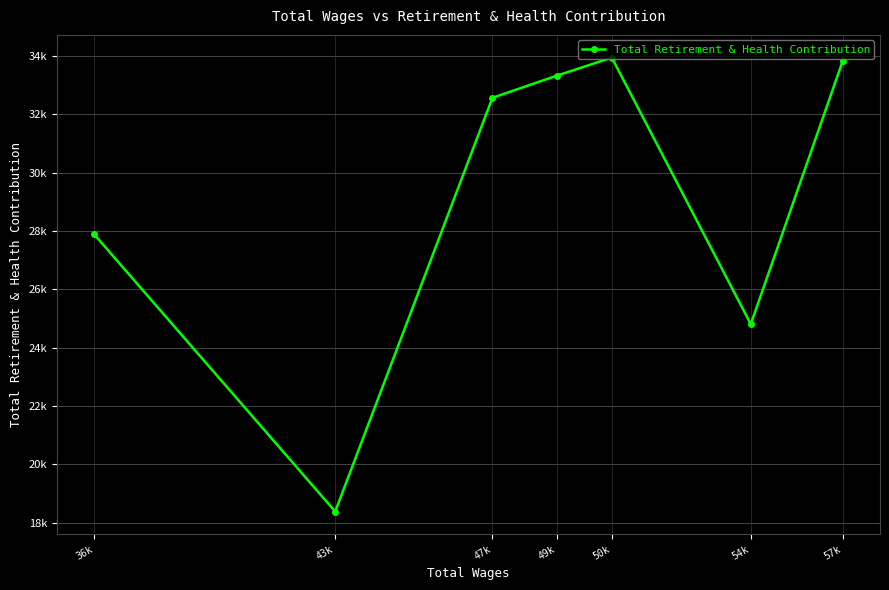

What is the change in value from 54k to 49k?

+8517